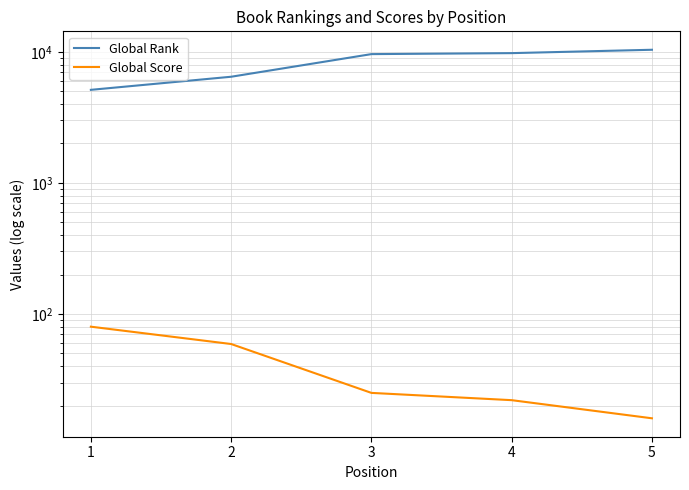

What is the sum of the Global Score values at 1 and 3?

105